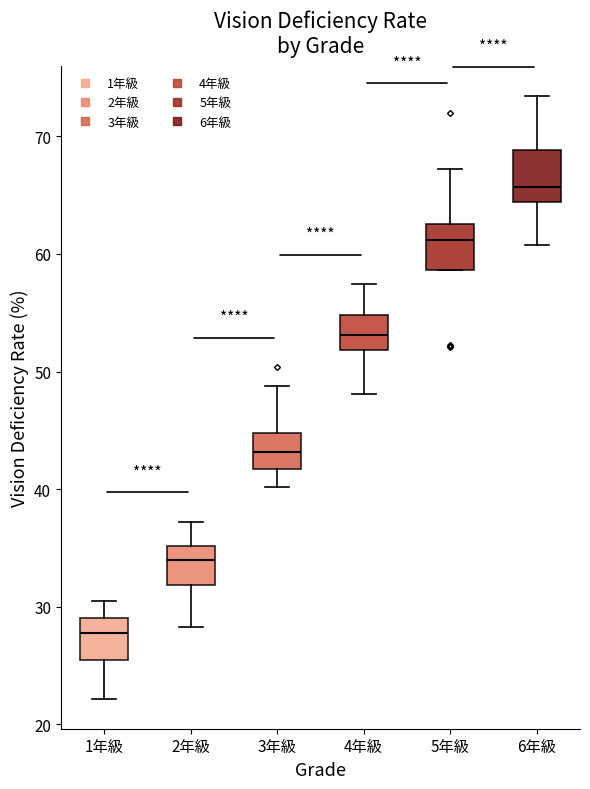

Reading left to right, transcribe this box plot: for each box, give where its median line is, the range the box spans, and where its two whiskers end, as read against the y-axis. The values are not printed on the chart, so give them approximately, as read against the axis.

1年級: median 28, box 25 to 29, whiskers 22 to 30
2年級: median 34, box 32 to 35, whiskers 28 to 37
3年級: median 43, box 42 to 45, whiskers 40 to 49
4年級: median 53, box 52 to 55, whiskers 48 to 57
5年級: median 61, box 59 to 63, whiskers 59 to 67
6年級: median 66, box 64 to 69, whiskers 61 to 73